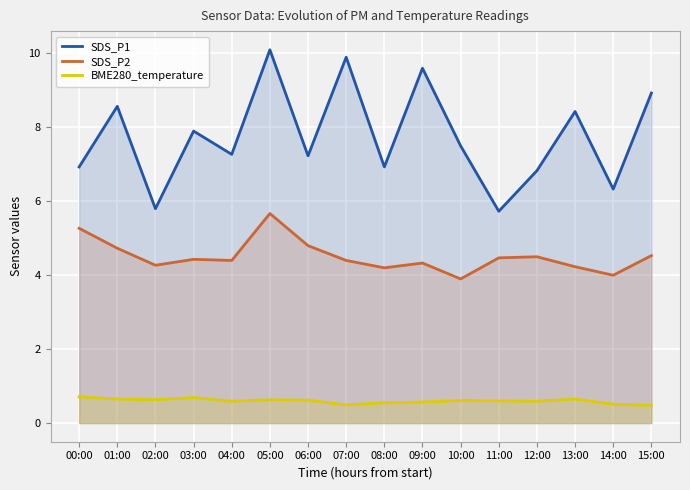

True or false: BME280_temperature and SDS_P1 cross at least once.

False